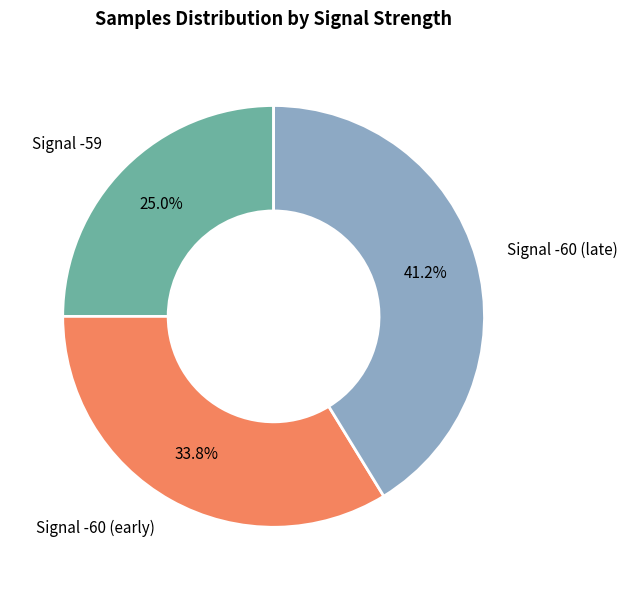

Is there any slice that represents more than half of the pie?

No